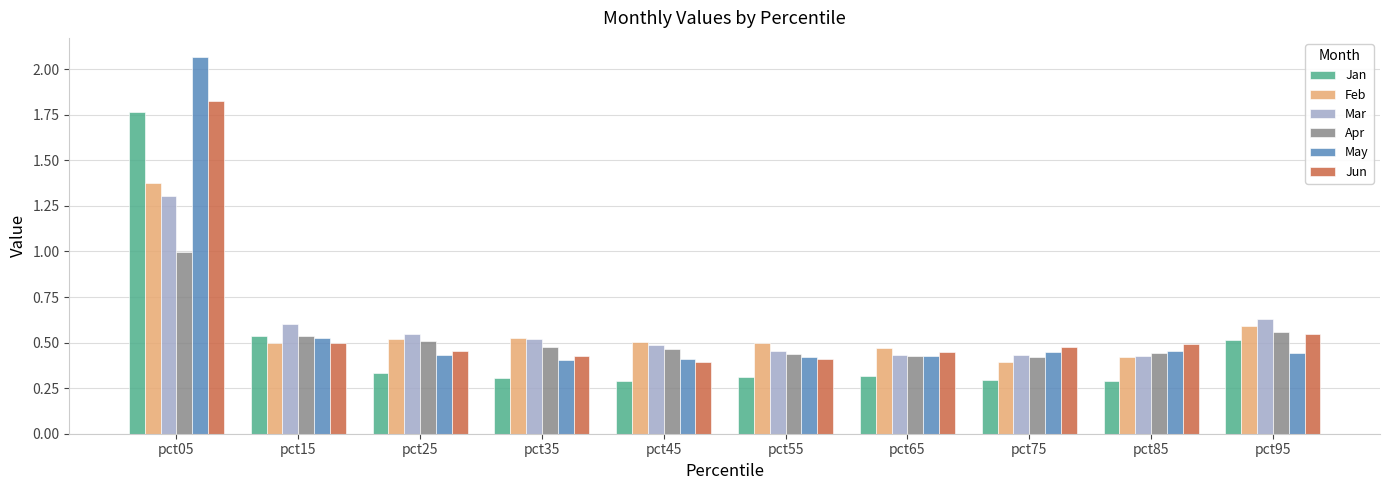

At how many categories does at least one series exceed 1?

1